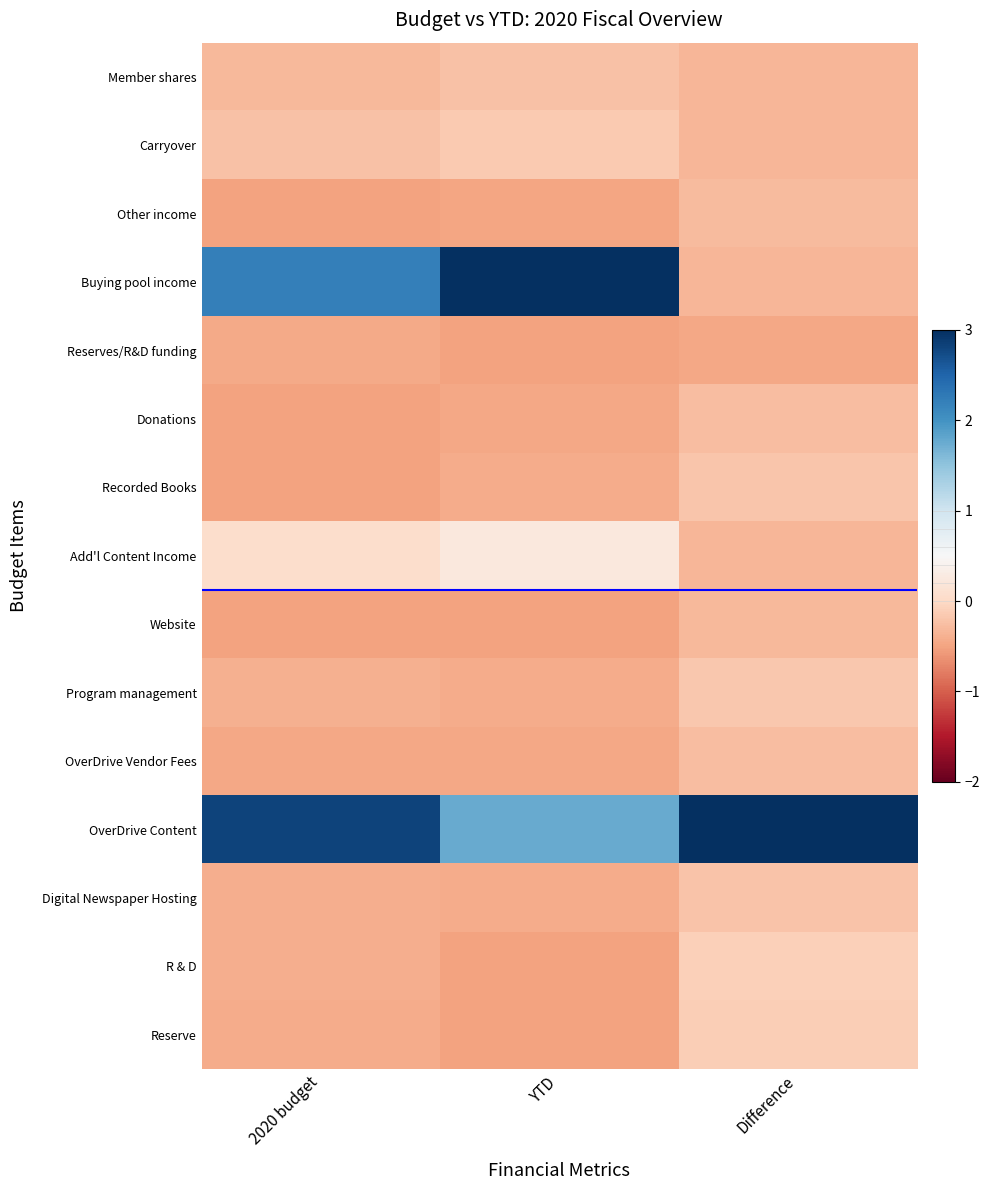

Reading left to right, extract all data points from this chart.

Member shares: 2020 budget=-0.3	YTD=-0.2	Difference=-0.3
Carryover: 2020 budget=-0.2	YTD=-0.1	Difference=-0.3
Other income: 2020 budget=-0.5	YTD=-0.5	Difference=-0.3
Buying pool income: 2020 budget=2.2	YTD=3.1	Difference=-0.3
Reserves/R&D funding: 2020 budget=-0.4	YTD=-0.5	Difference=-0.5
Donations: 2020 budget=-0.5	YTD=-0.5	Difference=-0.3
Recorded Books: 2020 budget=-0.5	YTD=-0.4	Difference=-0.2
Add'l Content Income: 2020 budget=0.1	YTD=0.2	Difference=-0.3
Website: 2020 budget=-0.5	YTD=-0.5	Difference=-0.3
Program management: 2020 budget=-0.4	YTD=-0.4	Difference=-0.2
OverDrive Vendor Fees: 2020 budget=-0.5	YTD=-0.5	Difference=-0.3
OverDrive Content: 2020 budget=2.8	YTD=1.8	Difference=3.7
Digital Newspaper Hosting: 2020 budget=-0.4	YTD=-0.4	Difference=-0.2
R & D: 2020 budget=-0.4	YTD=-0.5	Difference=-0.1
Reserve: 2020 budget=-0.4	YTD=-0.5	Difference=-0.1